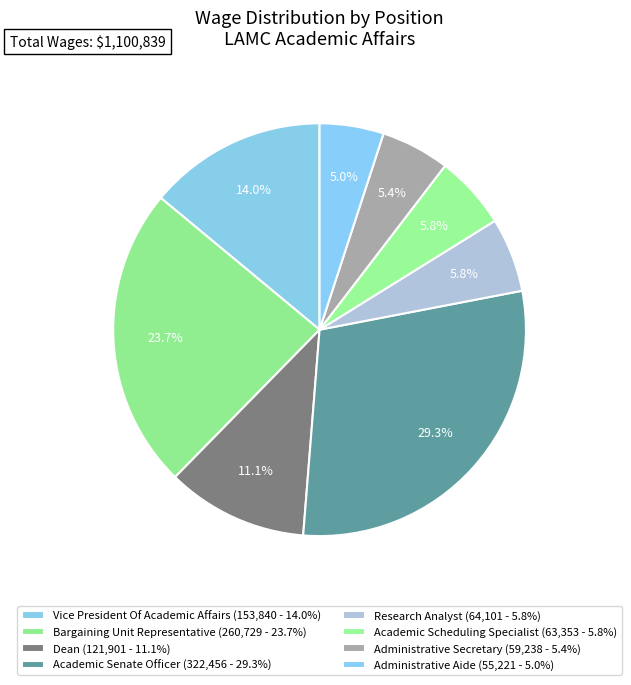

To the nearest percent, what portion does Bargaining Unit Representative represent?

24%